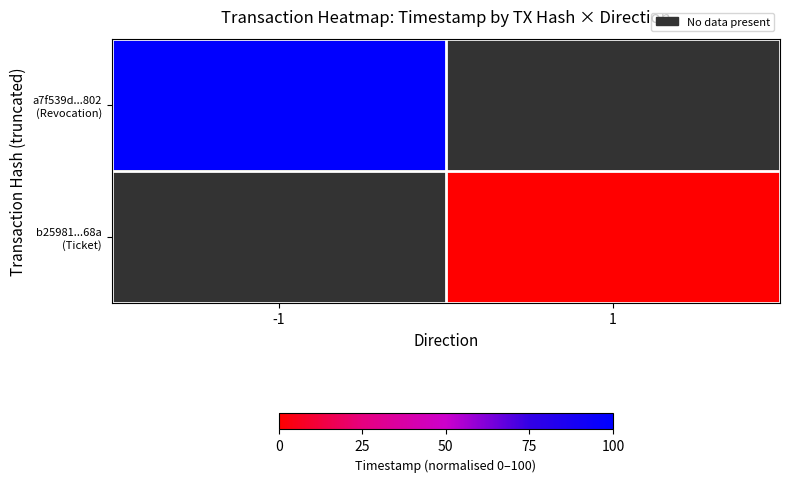

Which has a higher value, 1 or -1?

-1